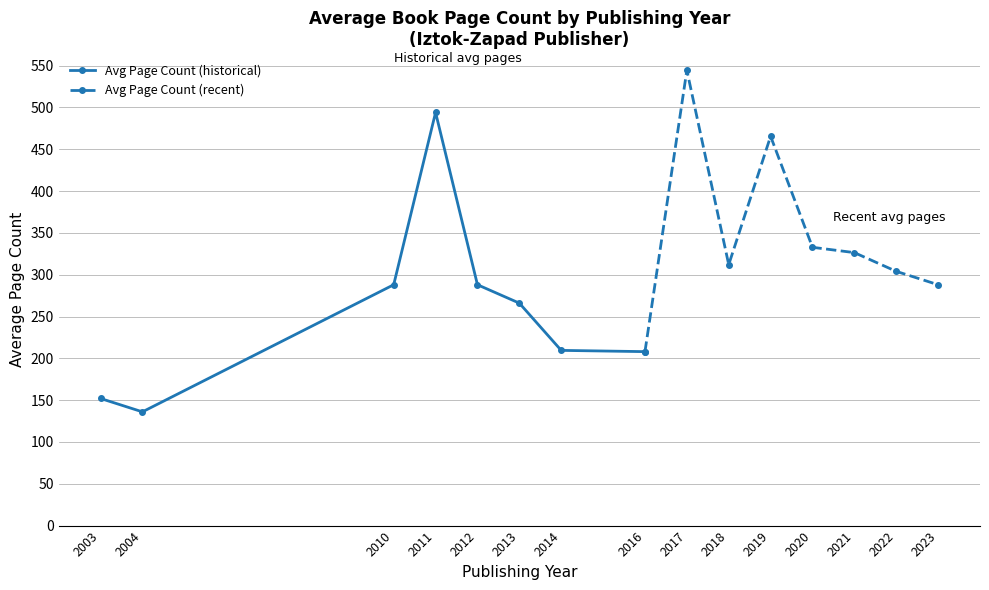

True or false: Avg Page Count (recent) and Avg Page Count (historical) intersect in this chart.

True